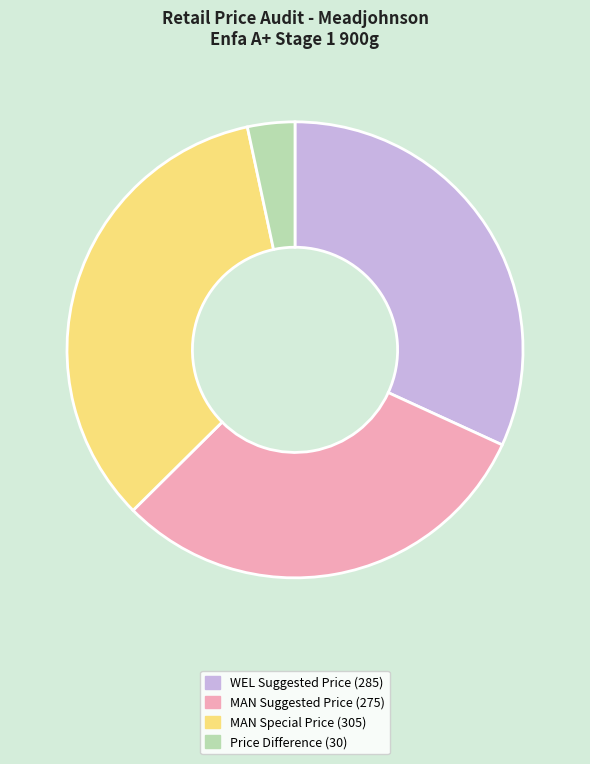

How many segments does this pie chart have?

4